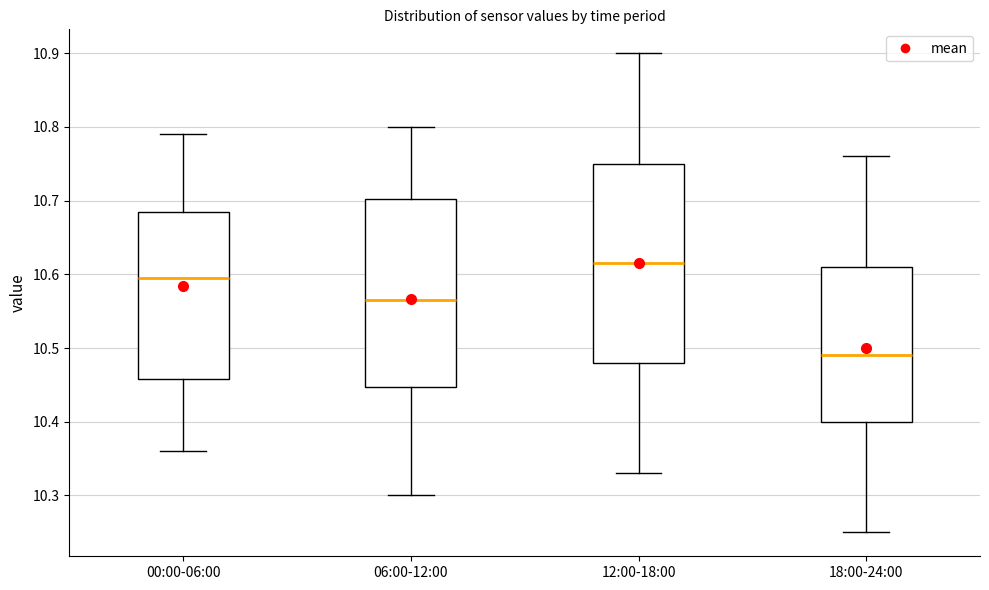

Where is the upper edge of the box for 06:00-12:00 on the y-axis? The values are not printed on the chart, so give them approximately, as read against the axis.

10.70